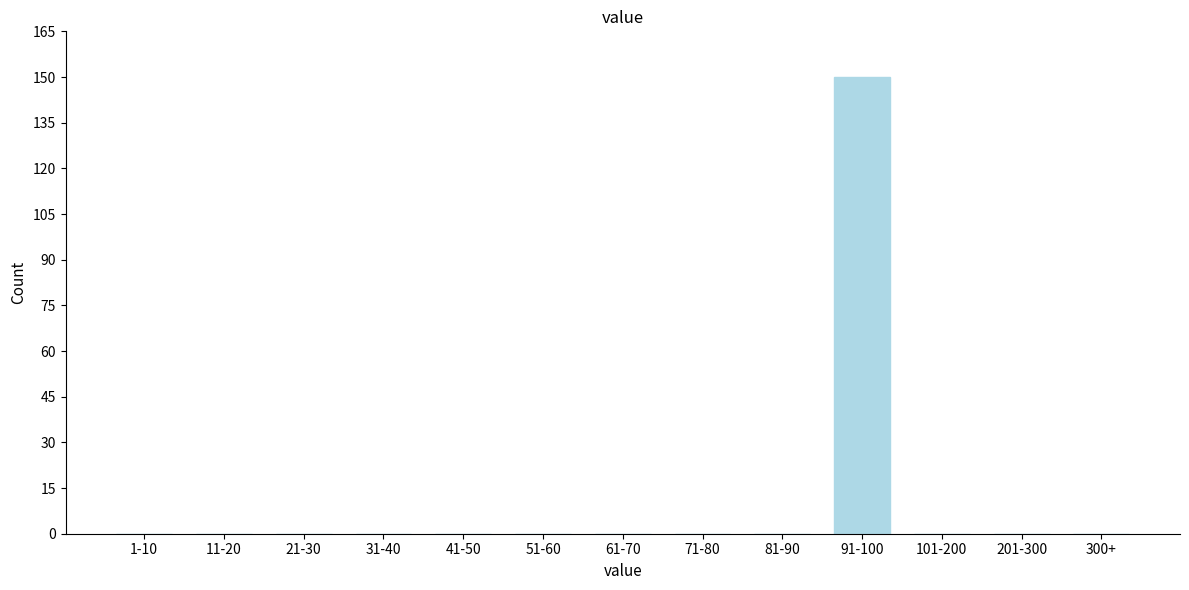

Reading left to right, extract all data points from this chart.

1-10=0	11-20=0	21-30=0	31-40=0	41-50=0	51-60=0	61-70=0	71-80=0	81-90=0	91-100=150	101-200=0	201-300=0	300+=0